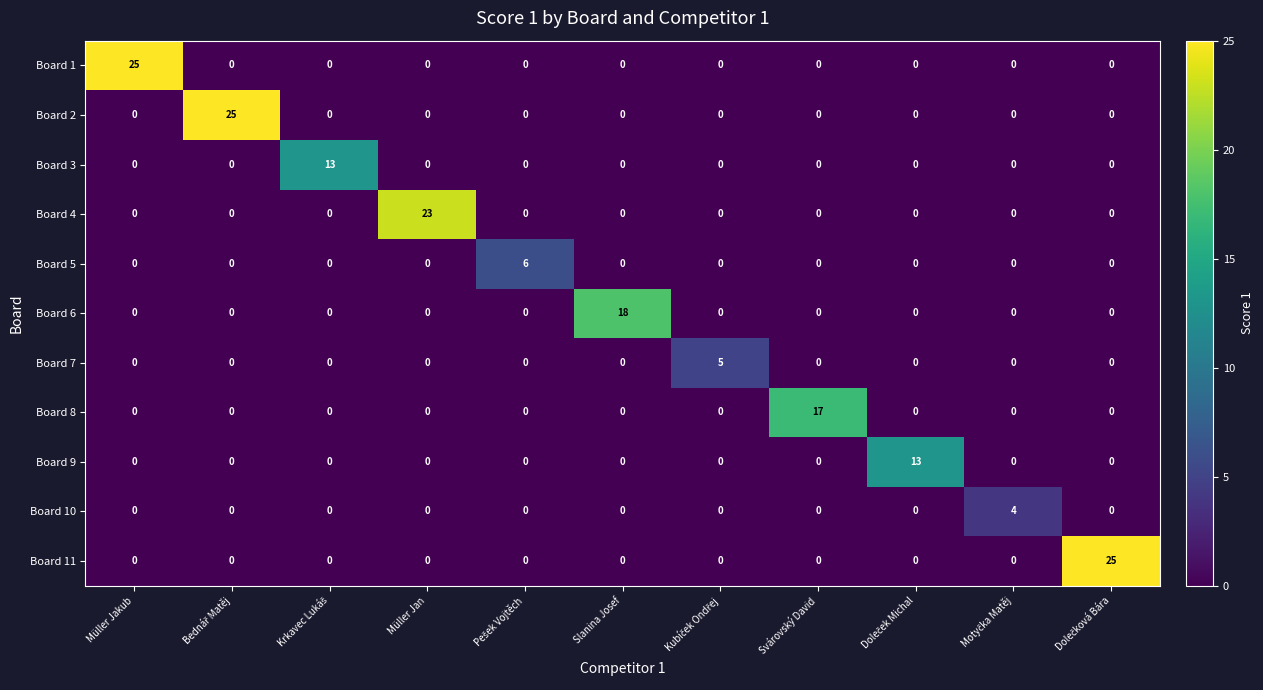

How many Board 5 values are between 0 and 1?

10